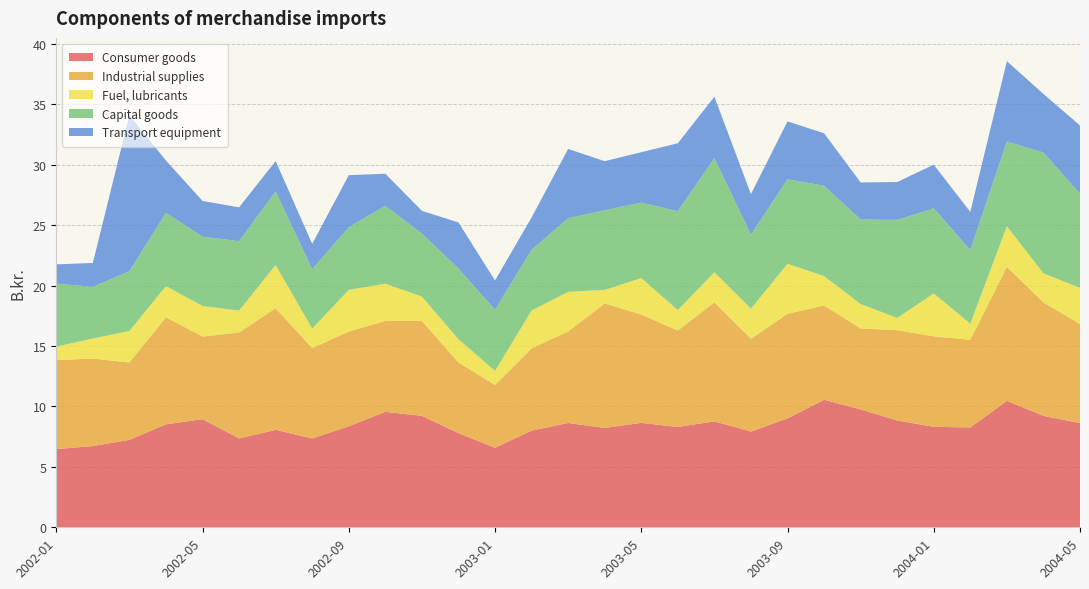

Reading left to right, list all the values displayed in this chart.

Consumer goods: 6.5	6.7	7.2	8.5	8.9	7.3	8.1	7.3	8.4	9.6	9.2	7.8	6.6	8.0	8.6	8.2	8.6	8.3	8.8	7.9	9.0	10.6	9.8	8.8	8.3	8.3	10.5	9.2	8.6
Industrial supplies: 7.4	7.2	6.4	8.8	6.8	8.8	10.1	7.5	7.8	7.5	7.8	5.8	5.2	6.8	7.6	10.3	9.0	8.0	9.8	7.7	8.7	7.8	6.7	7.5	7.5	7.2	11.1	9.4	8.2
Fuel, lubricants: 1.1	1.7	2.6	2.6	2.5	1.8	3.6	1.6	3.4	3.1	2.0	1.9	1.2	3.1	3.3	1.1	3.0	1.7	2.5	2.5	4.1	2.4	2.0	1.0	3.5	1.3	3.4	2.4	3.0
Capital goods: 5.2	4.3	5.0	6.1	5.7	5.7	6.1	4.9	5.2	6.5	5.2	5.8	5.1	5.0	6.1	6.6	6.2	8.2	9.4	6.1	7.0	7.5	7.0	8.1	7.0	6.1	7.0	10.0	7.8
Transport equipment: 1.6	2.0	12.9	4.3	3.0	2.8	2.5	2.1	4.3	2.6	1.9	3.8	2.4	2.7	5.7	4.1	4.2	5.6	5.1	3.4	4.8	4.3	3.1	3.1	3.6	3.1	6.6	4.8	5.6